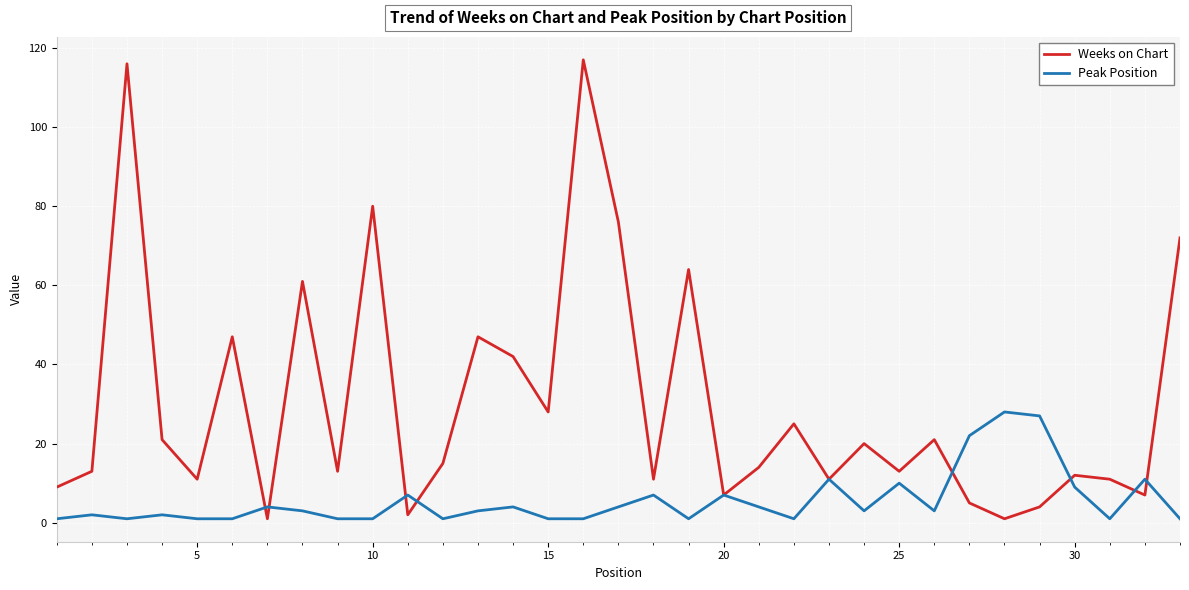

How many lines are shown in the chart?

2